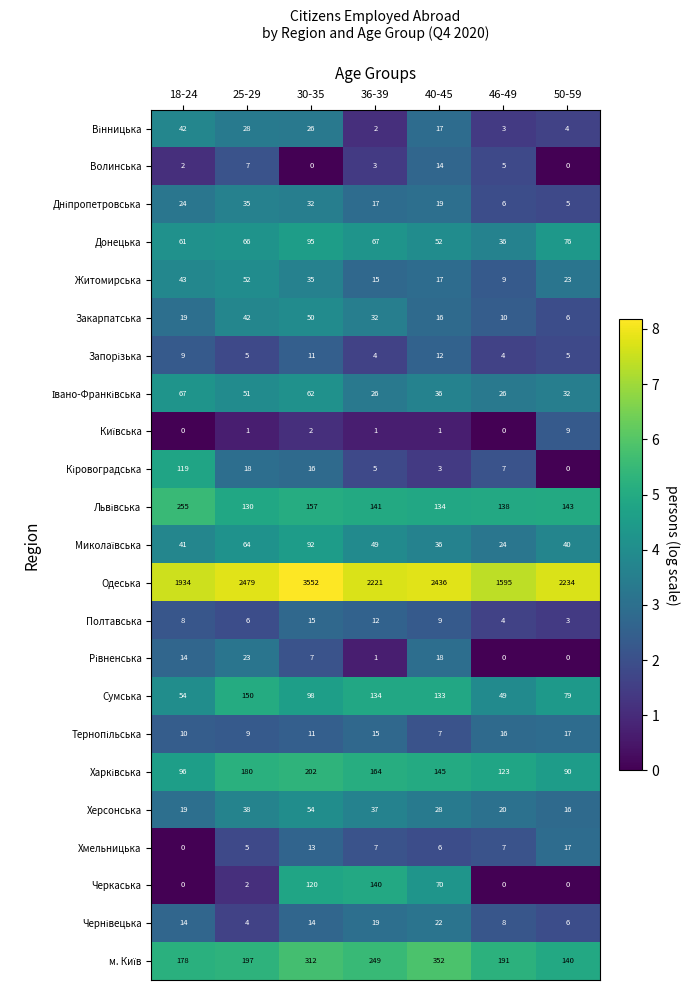

At which label is Волинська closest to 7?

25-29